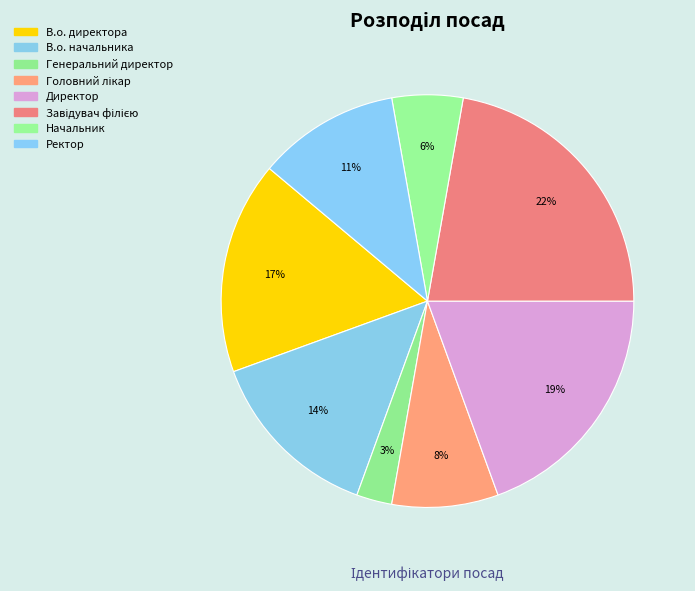

Count the number of slices in the pie.

8